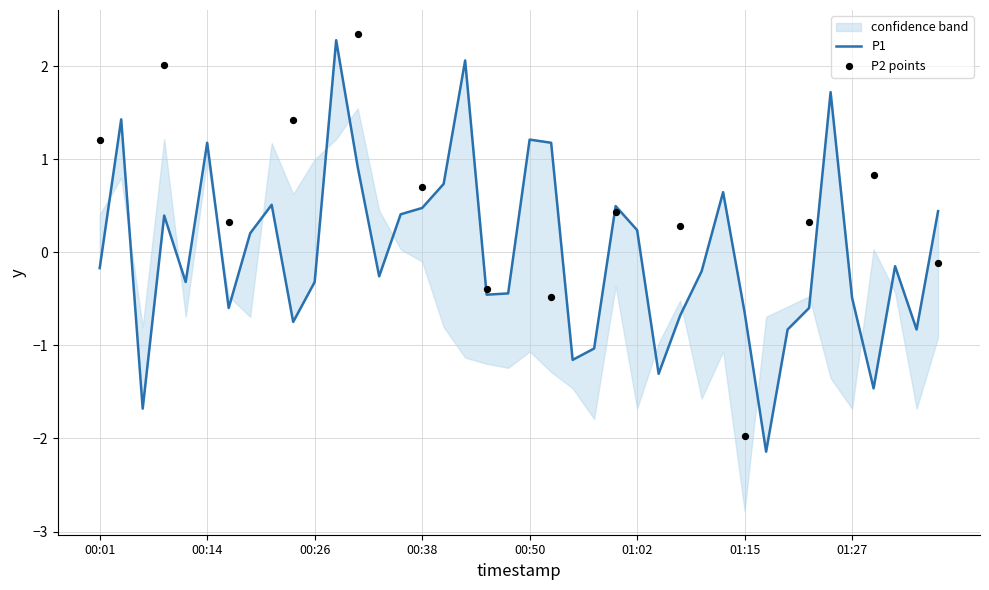

Between 01:07 and 00:09, which is larger?

00:09